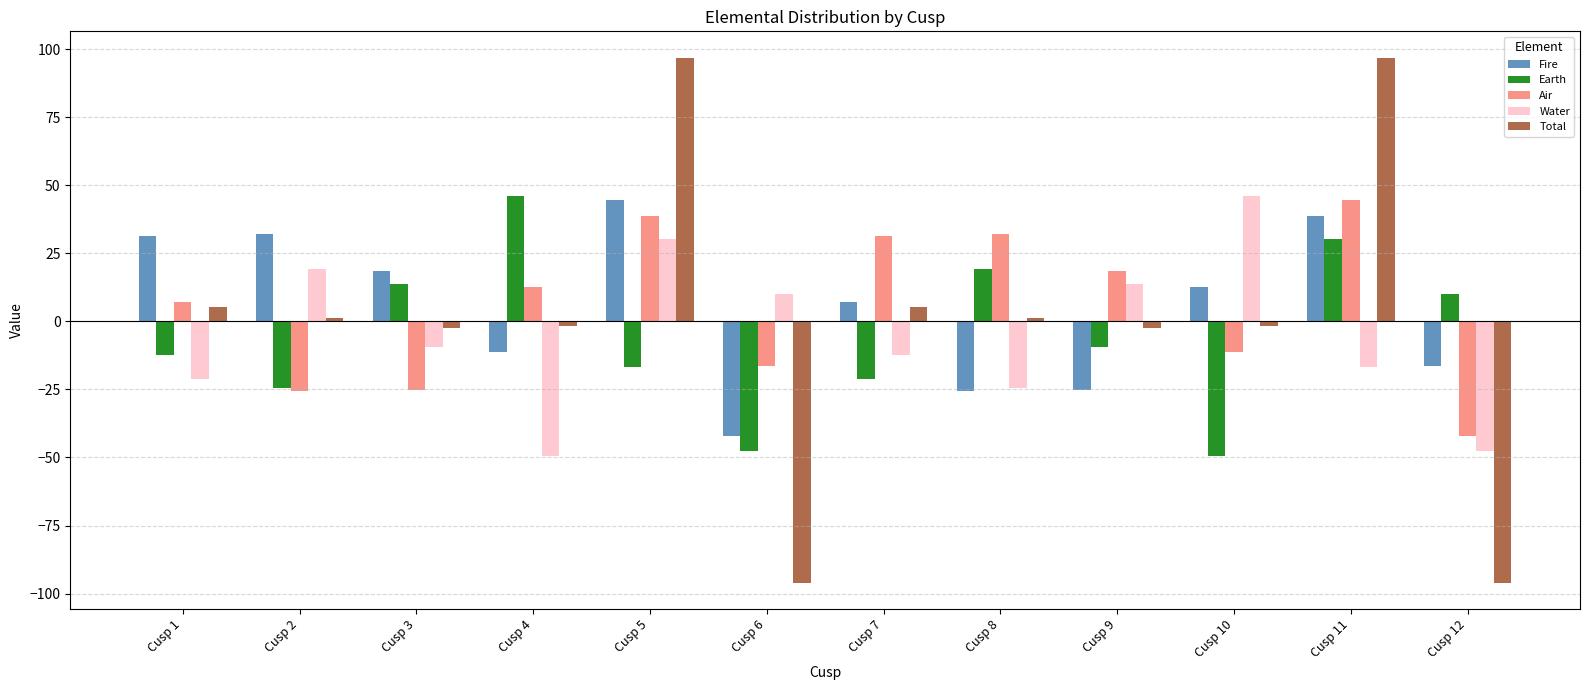

What is the average value of the Water series?

-5.2